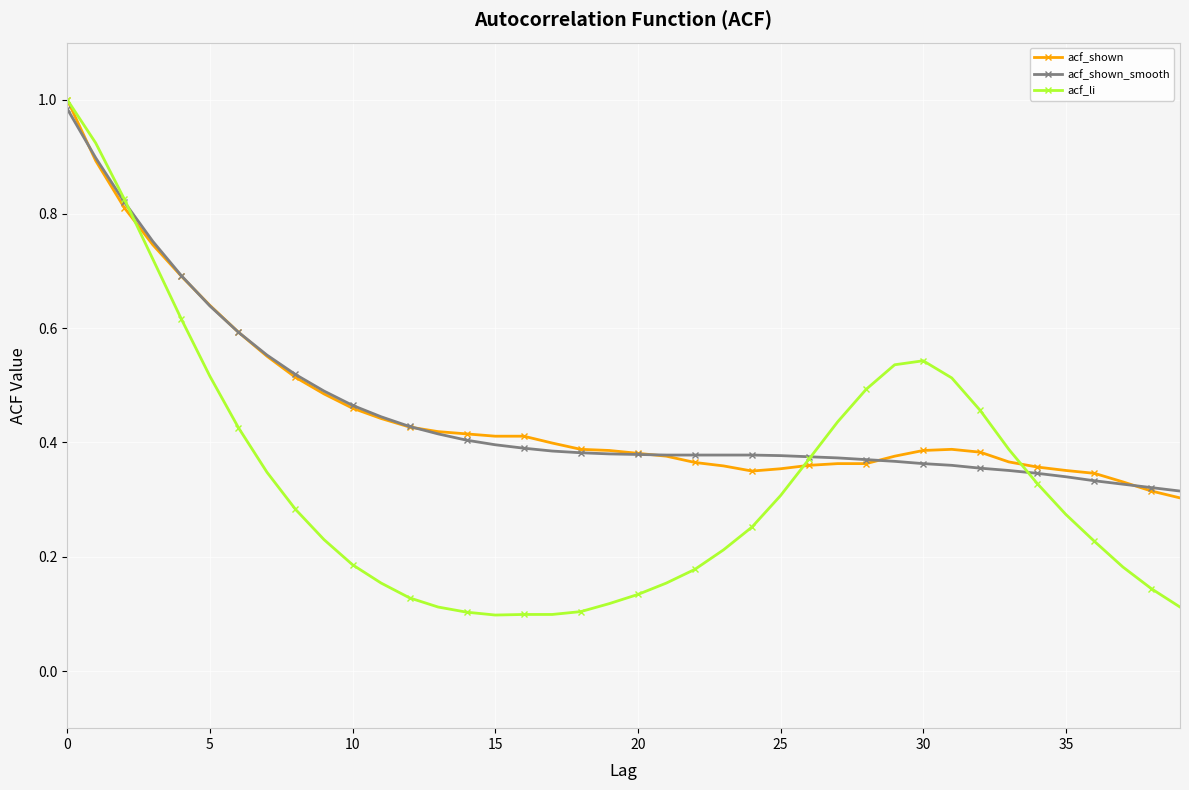

At how many categories does at least one series exceed 0?

40